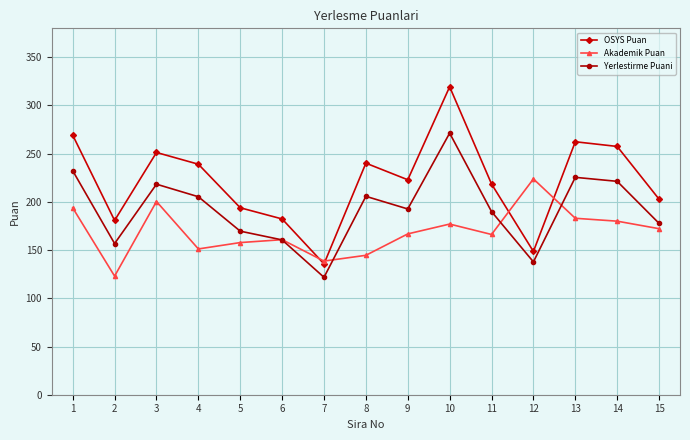

Which series ends up on top after the final intersection of OSYS Puan and Akademik Puan?

OSYS Puan